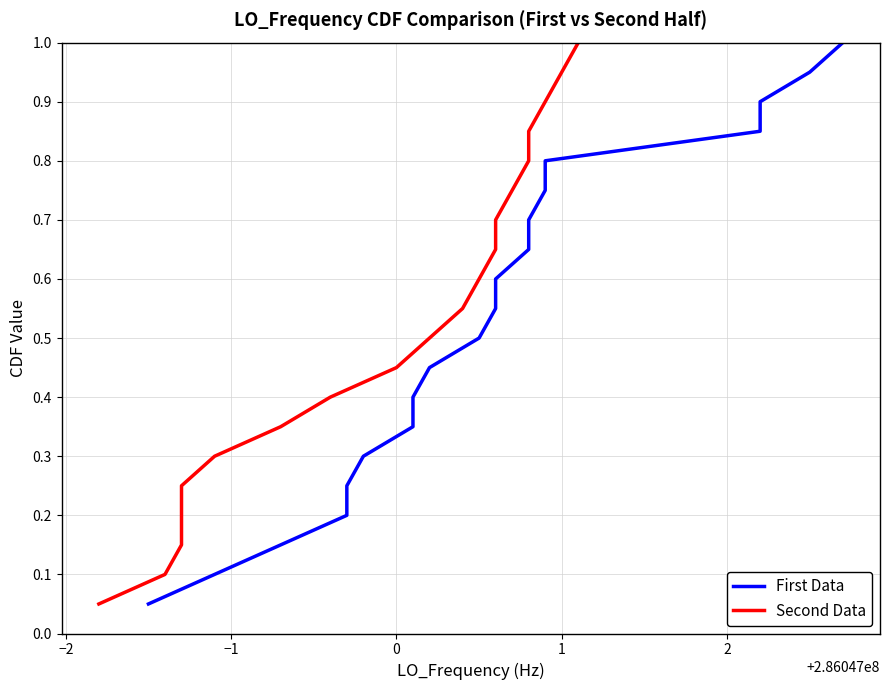

What are all the series names shown in the legend?

First Data, Second Data